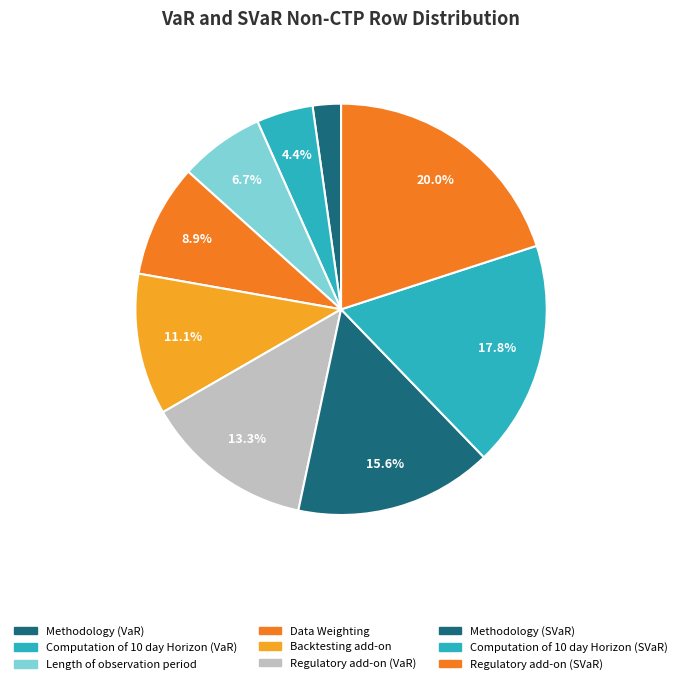

Is it true that Computation of 10 day Horizon (VaR) is 4% of the pie?

True